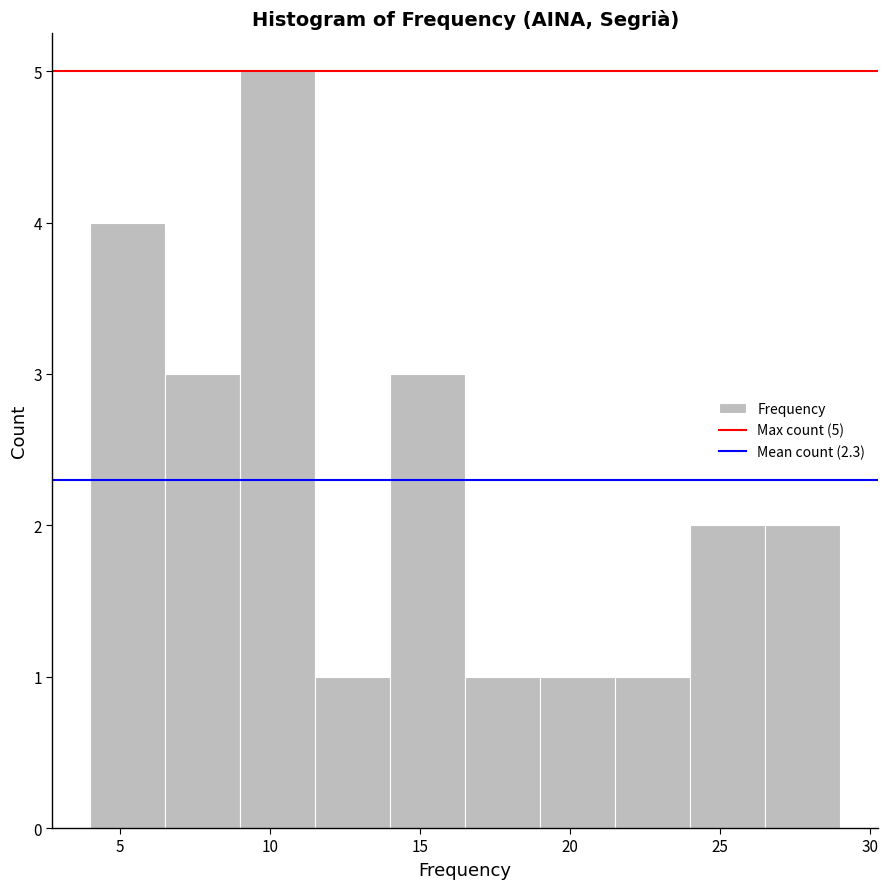

Over which range of the x-axis is the bar tallest?

9.0 to 11.5